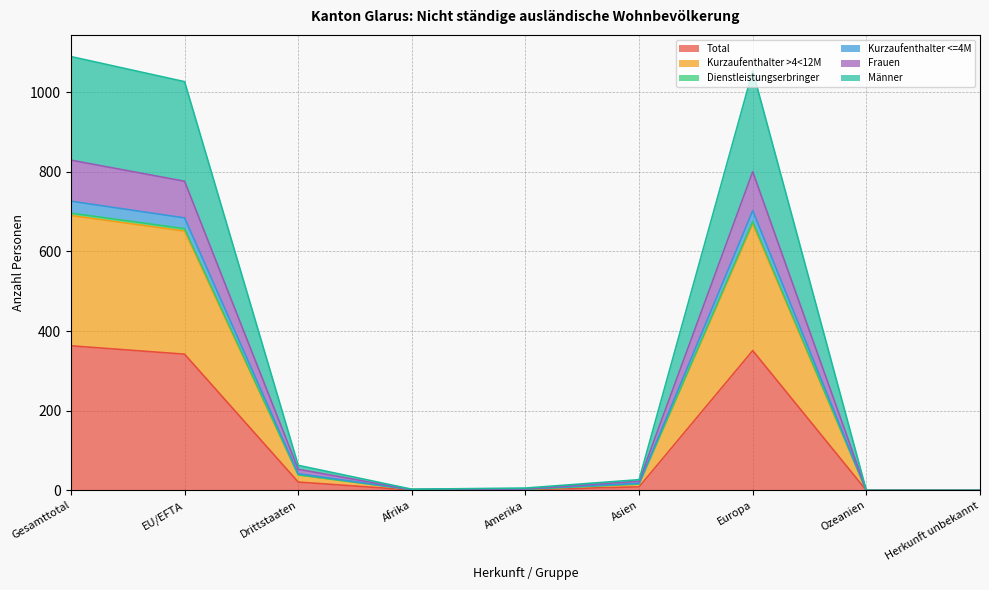

How many data points does each series have?

9